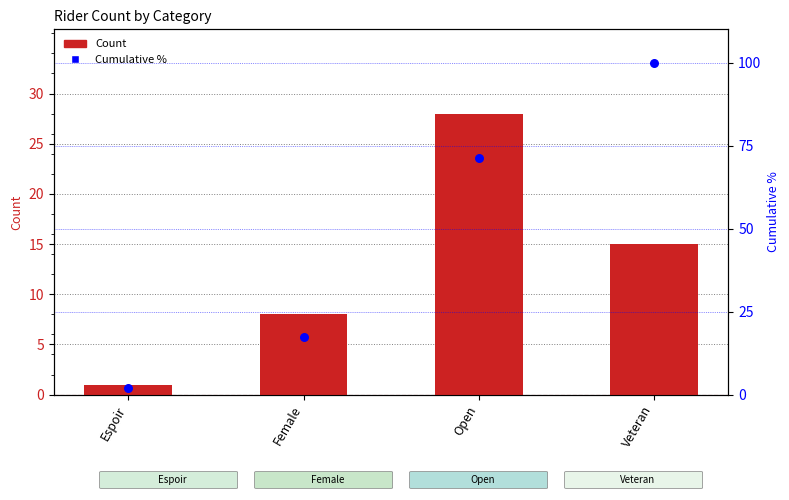

At which category is the sum across all series the highest?

Veteran